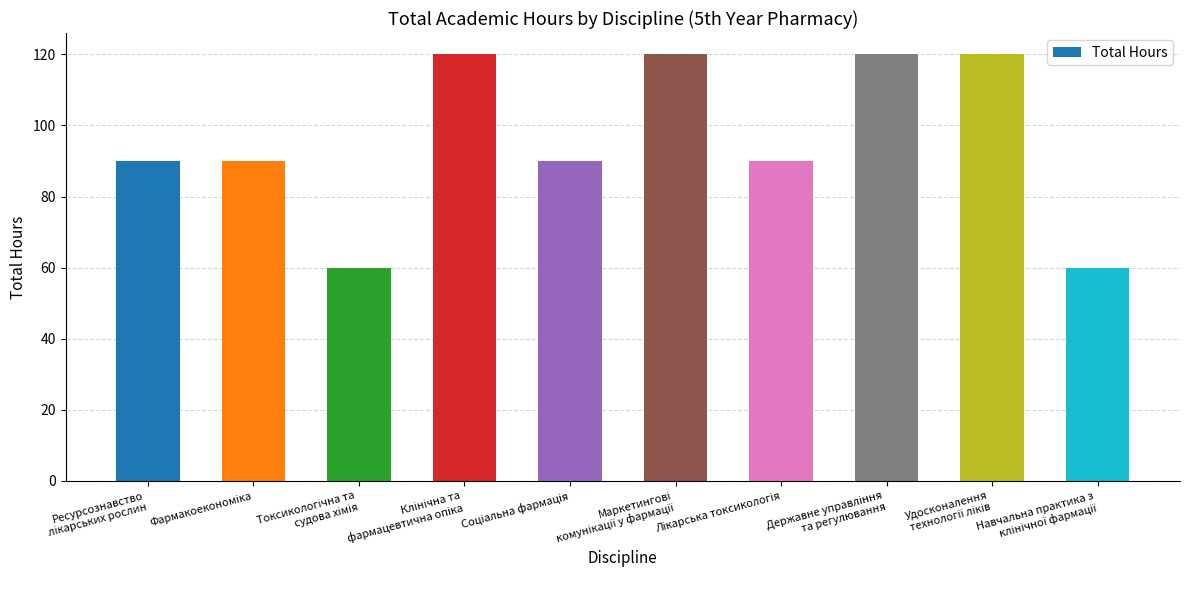

What is the average value?

96